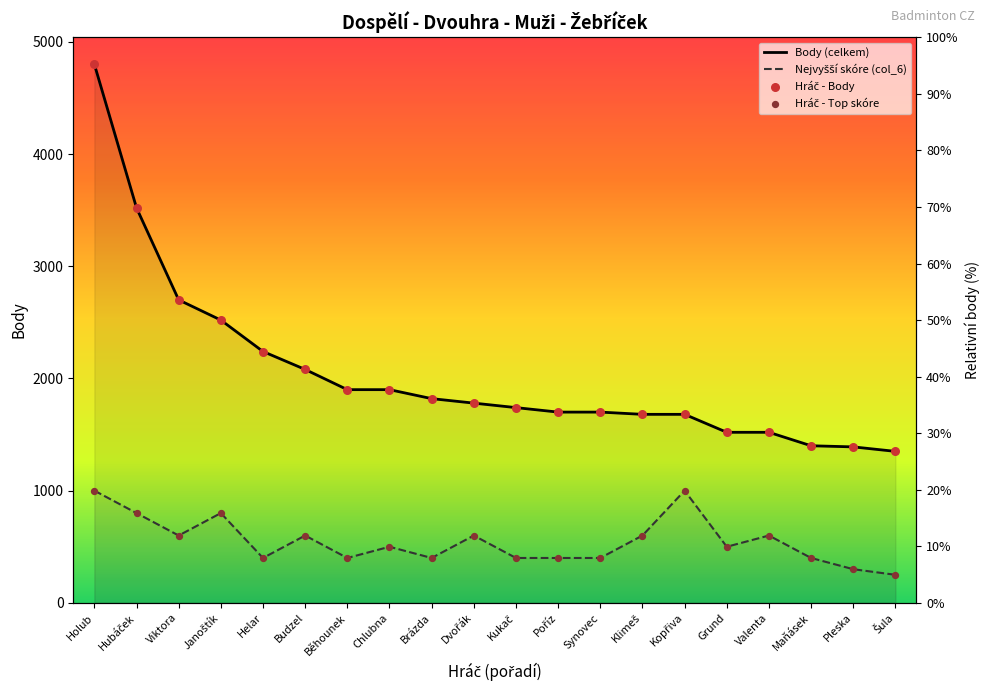

Which series has the widest spread of Y values?

Body